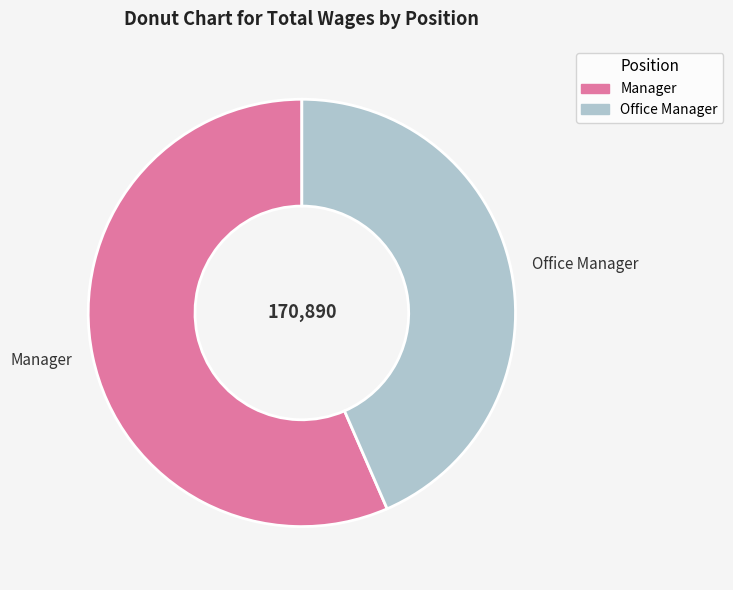

Is Manager the majority of the pie?

Yes